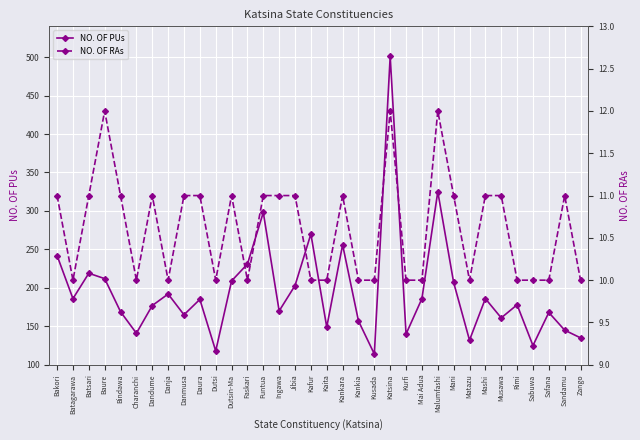

What is the difference between the maximum and minimum values in the NO. OF PUs series?

387